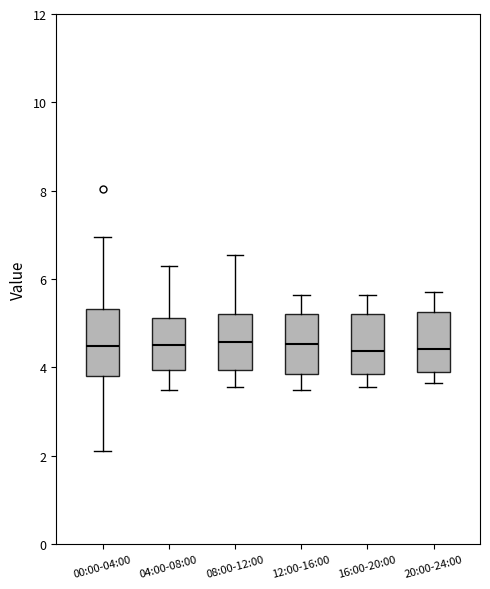

Reading left to right, read every box against the y-axis: the position of its median line, the range the box covers, and the ends of its whiskers. The values are not printed on the chart, so give them approximately, as read against the axis.

00:00-04:00: median 4.4, box 3.8 to 5.4, whiskers 2.2 to 7.0
04:00-08:00: median 4.6, box 4.0 to 5.2, whiskers 3.6 to 6.4
08:00-12:00: median 4.6, box 4.0 to 5.2, whiskers 3.6 to 6.6
12:00-16:00: median 4.6, box 3.8 to 5.2, whiskers 3.6 to 5.6
16:00-20:00: median 4.4, box 3.8 to 5.2, whiskers 3.6 to 5.6
20:00-24:00: median 4.4, box 3.8 to 5.2, whiskers 3.6 to 5.8